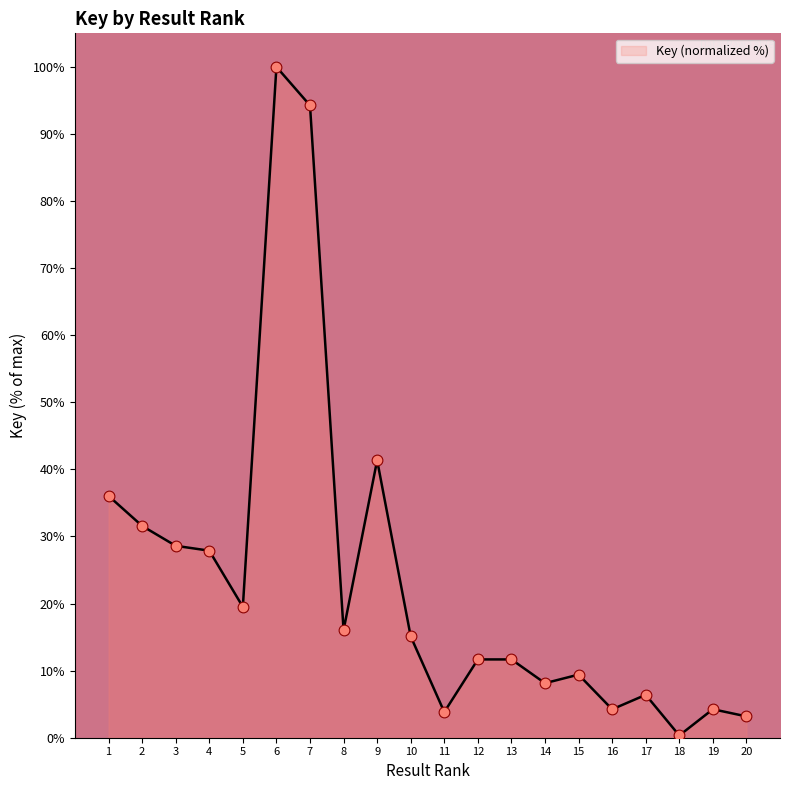

Approximately how many times larger is the value at 7 compared to 3?

3.3